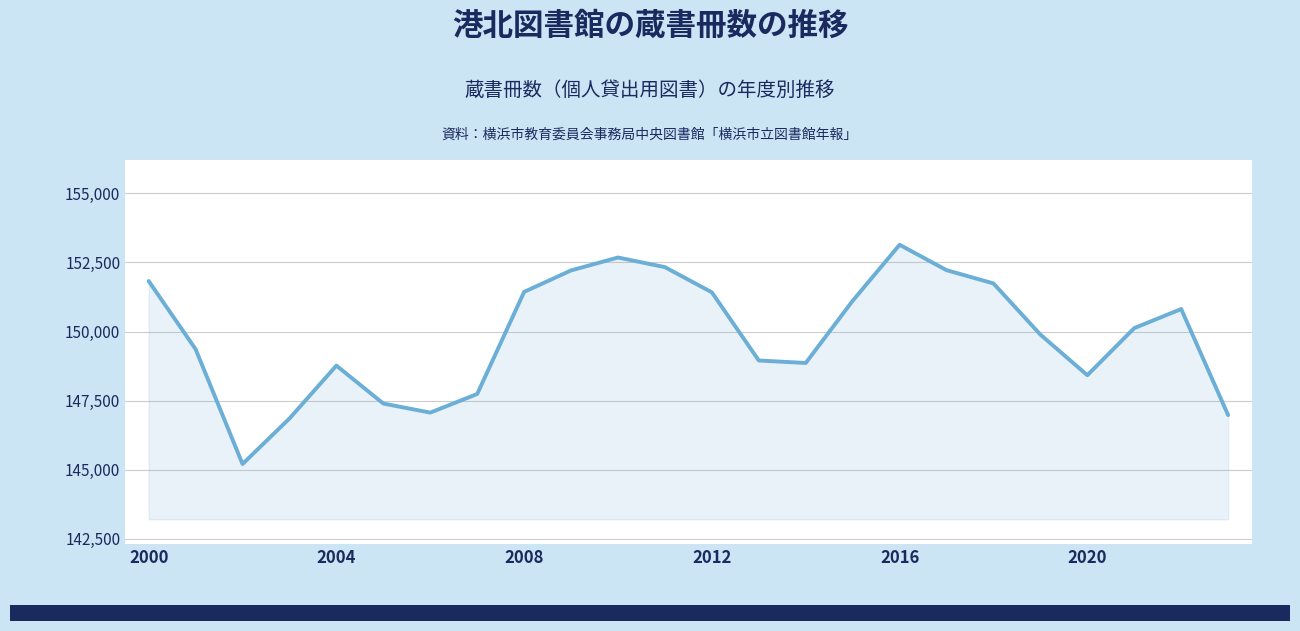

What is the difference between the maximum and minimum values?

7939